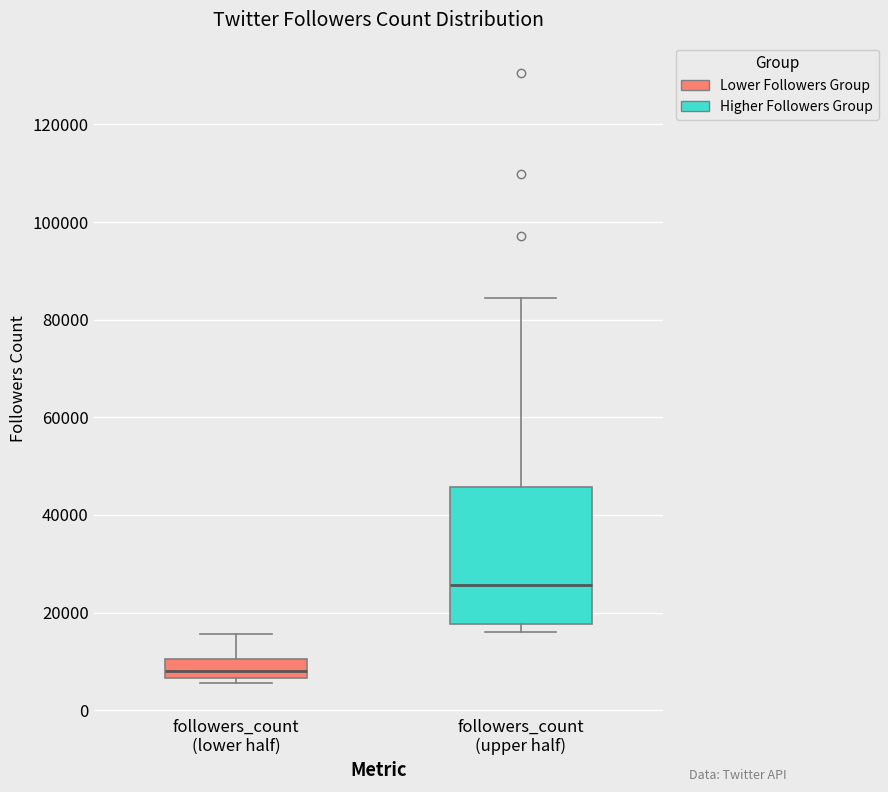

Reading left to right, read every box against the y-axis: the position of its median line, the range the box covers, and the ends of its whiskers. The values are not printed on the chart, so give them approximately, as read against the axis.

followers_count (lower half): median 8000, box 6000 to 10000, whiskers 6000 (just below the box's lower edge) to 16000
followers_count (upper half): median 26000, box 18000 to 46000, whiskers 16000 to 84000